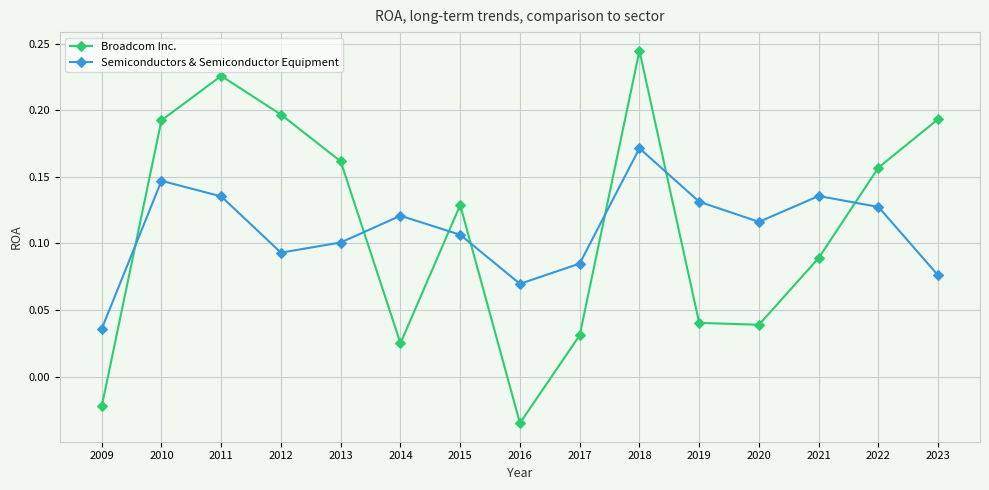

True or false: Semiconductors & Semiconductor Equipment has a value of 0.1 at 2020.

True